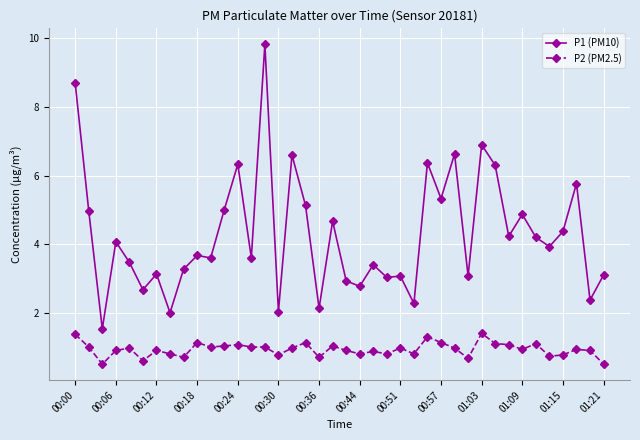

Which series has the largest range (max minus min)?

P1 (PM10)